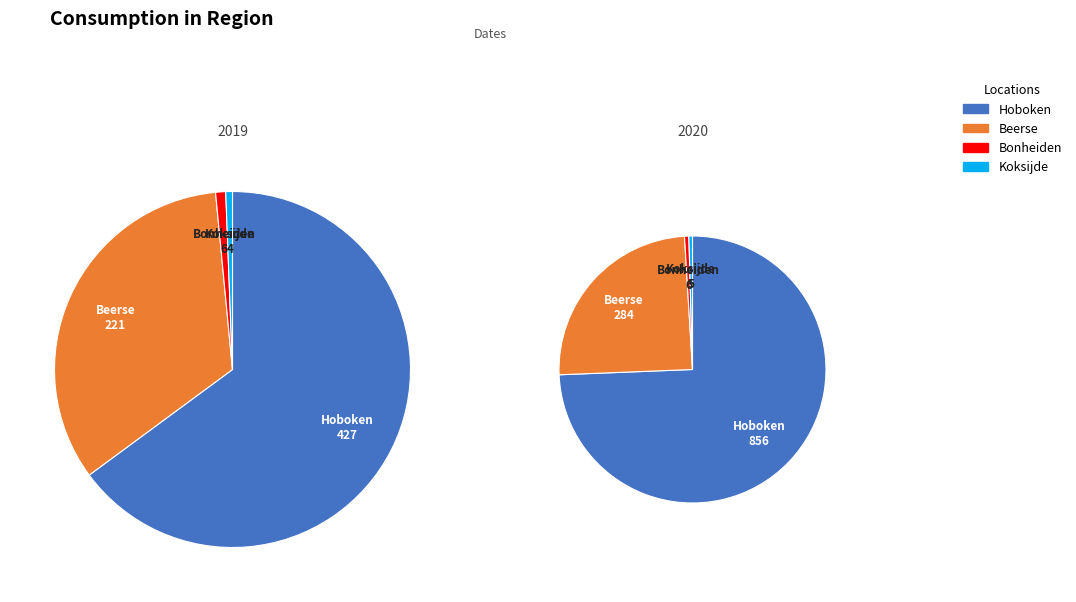

True or false: 10 accounts for 1% of the total.

False